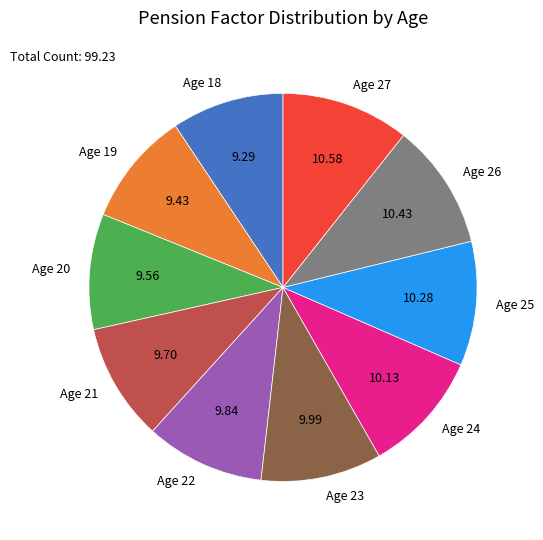

Does Age 23 account for over 50% of the chart?

No